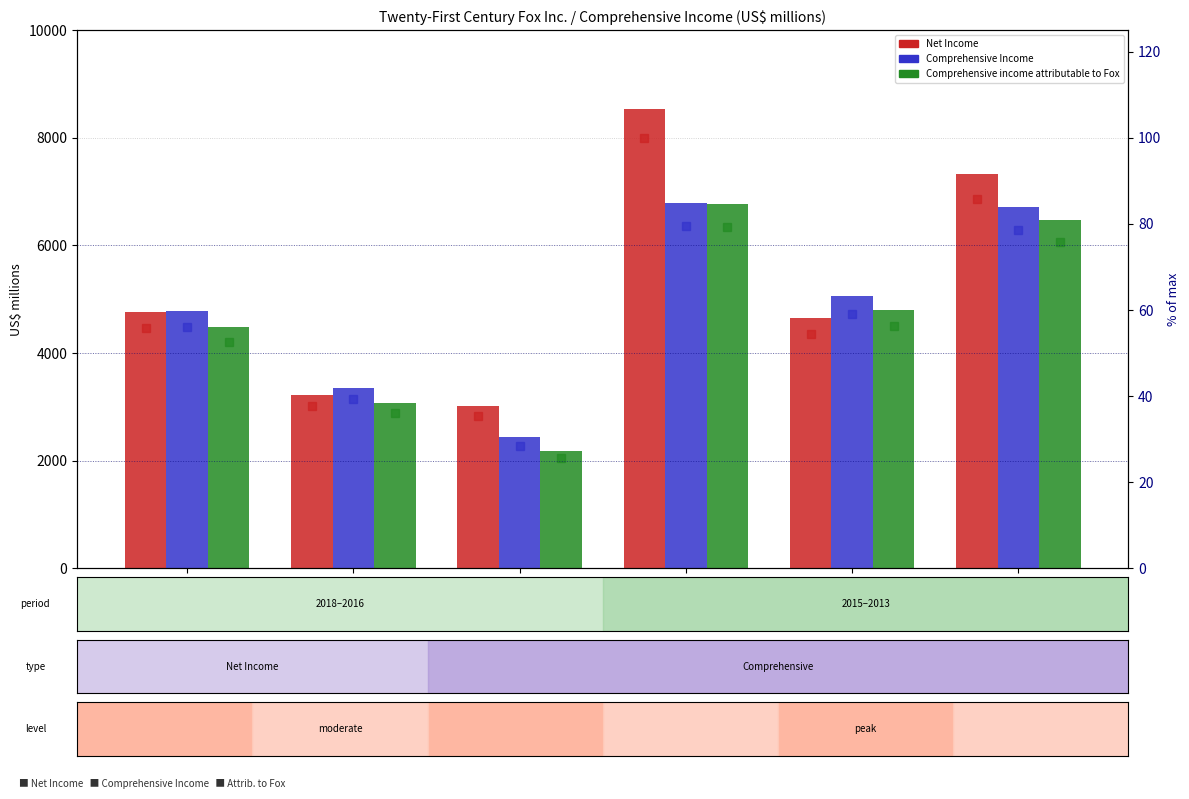

How many data points in Comprehensive Income % are above 59?

3